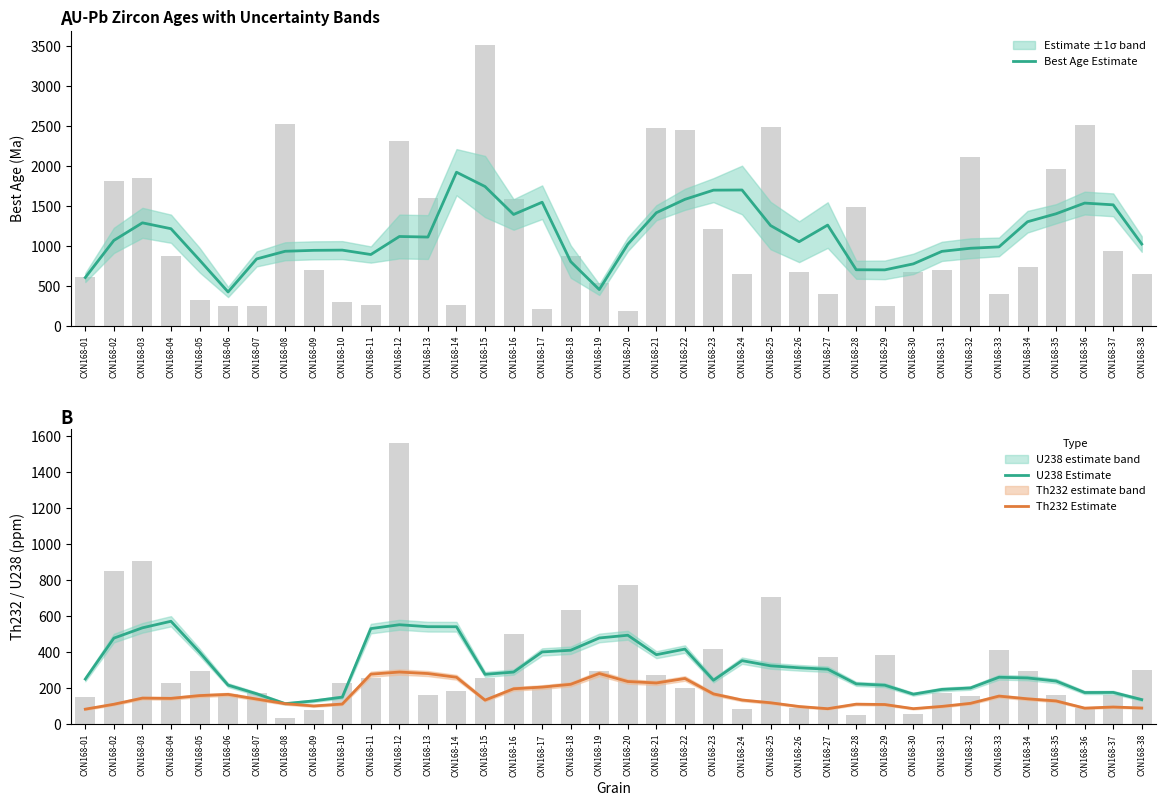

Rank the categories by Best Age Estimate value from lowest to highest.

CXN168-06, CXN168-19, CXN168-01, CXN168-29, CXN168-28, CXN168-30, CXN168-18, CXN168-05, CXN168-07, CXN168-11, CXN168-31, CXN168-08, CXN168-09, CXN168-10, CXN168-32, CXN168-33, CXN168-20, CXN168-38, CXN168-26, CXN168-02, CXN168-13, CXN168-12, CXN168-04, CXN168-25, CXN168-27, CXN168-03, CXN168-34, CXN168-16, CXN168-35, CXN168-21, CXN168-37, CXN168-36, CXN168-17, CXN168-22, CXN168-23, CXN168-24, CXN168-15, CXN168-14